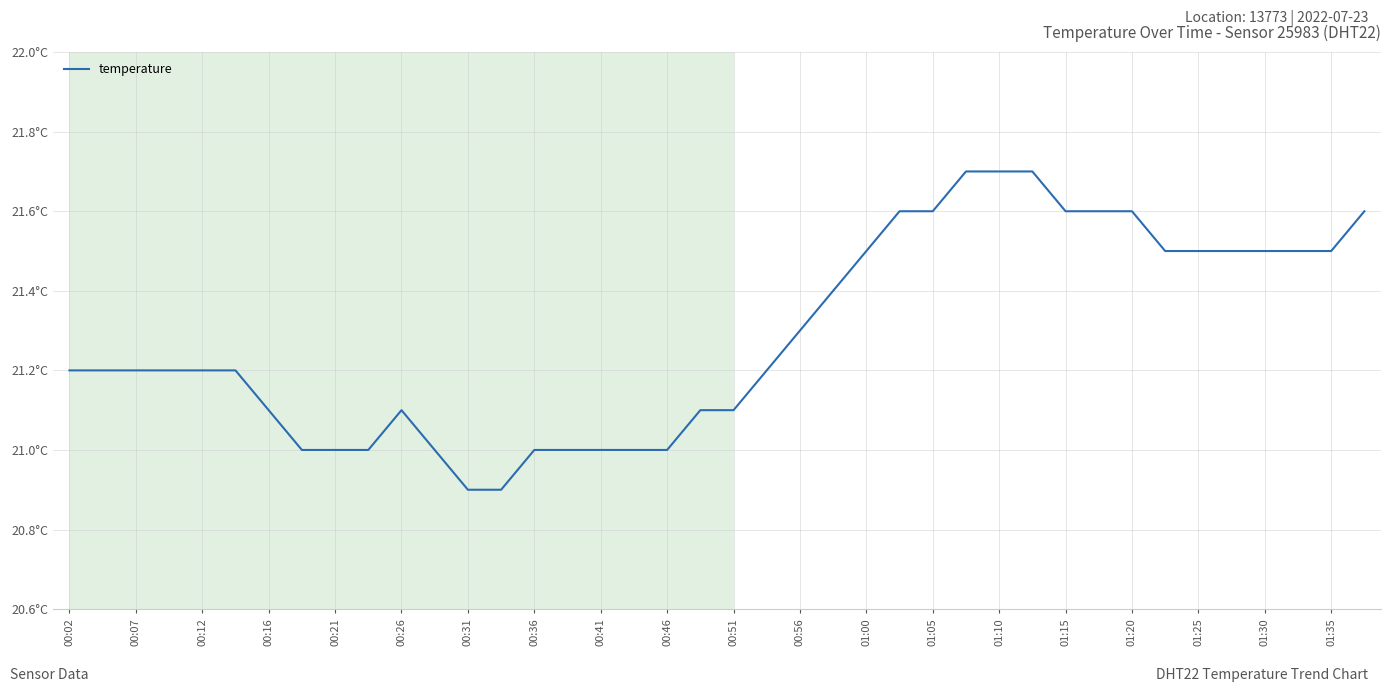

Is this an area chart (filled region under the line)?

No